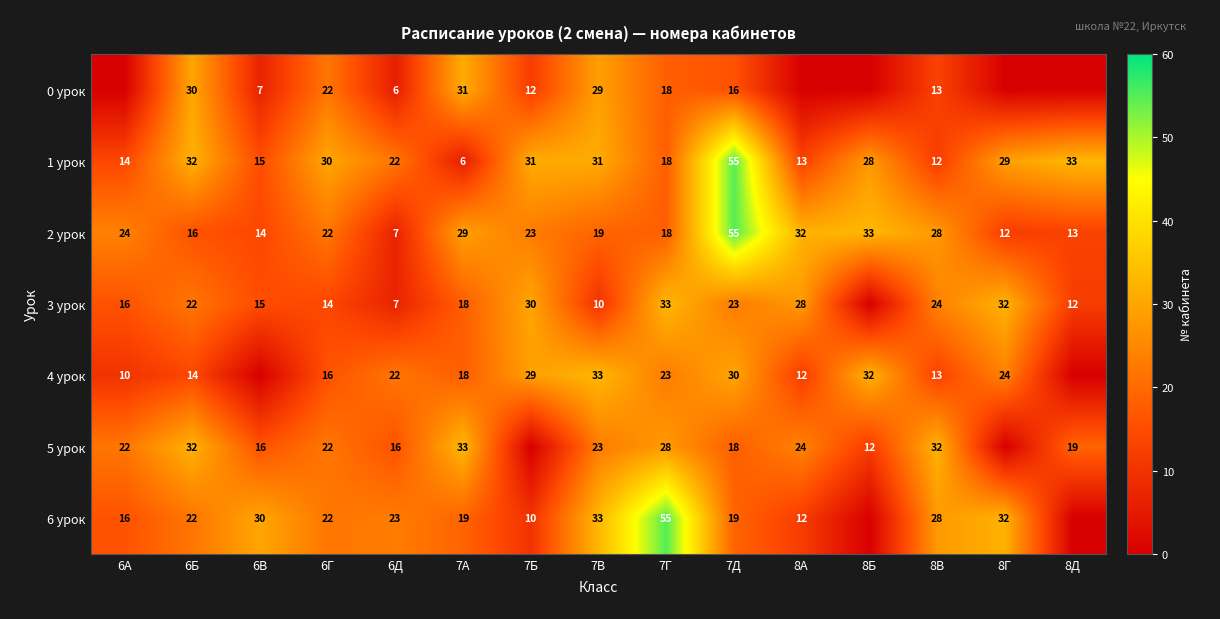

What is the highest value of the 4 урок series?

33